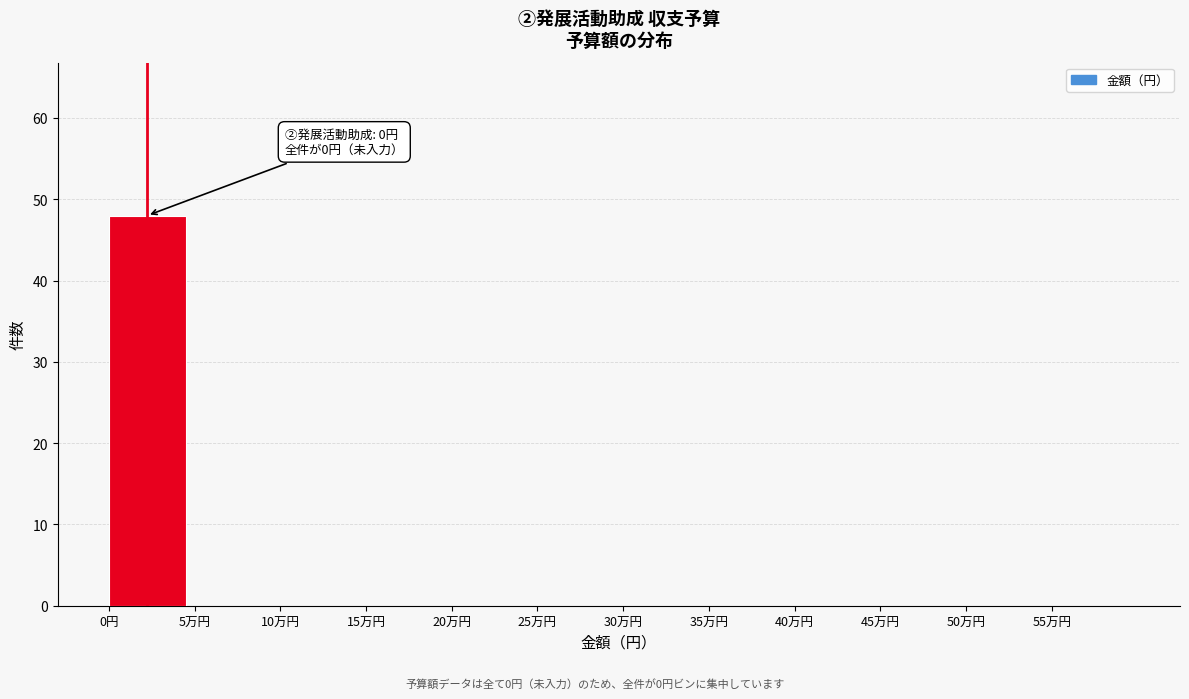

Reading left to right, extract all data points from this chart.

0円=48	5万円=0	10万円=0	15万円=0	20万円=0	25万円=0	30万円=0	35万円=0	40万円=0	45万円=0	50万円=0	55万円=0